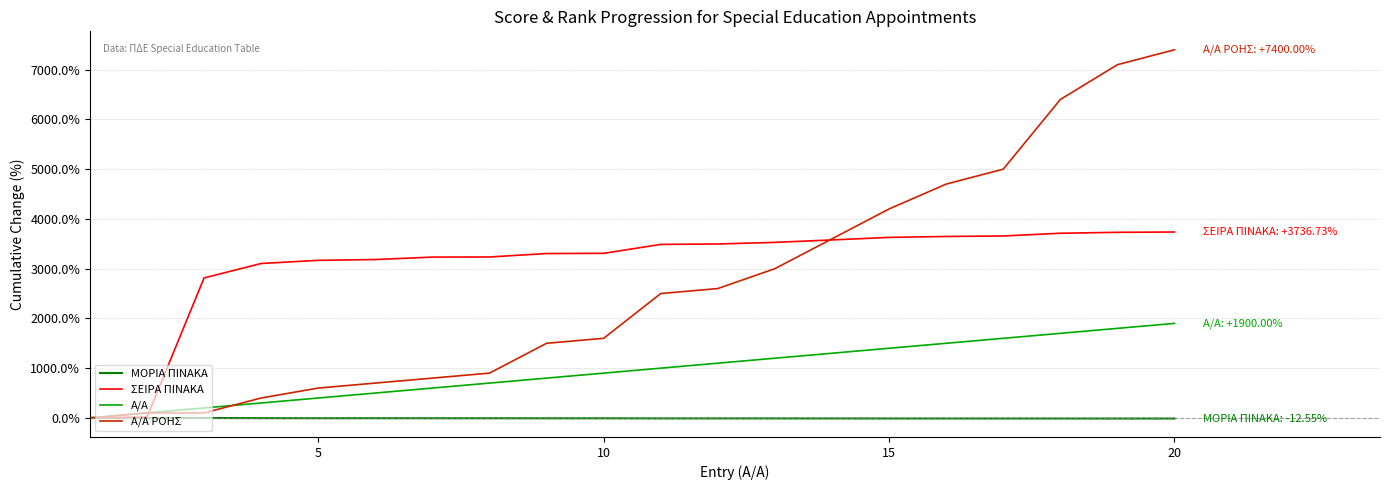

Does the chart have visible grid lines?

Yes